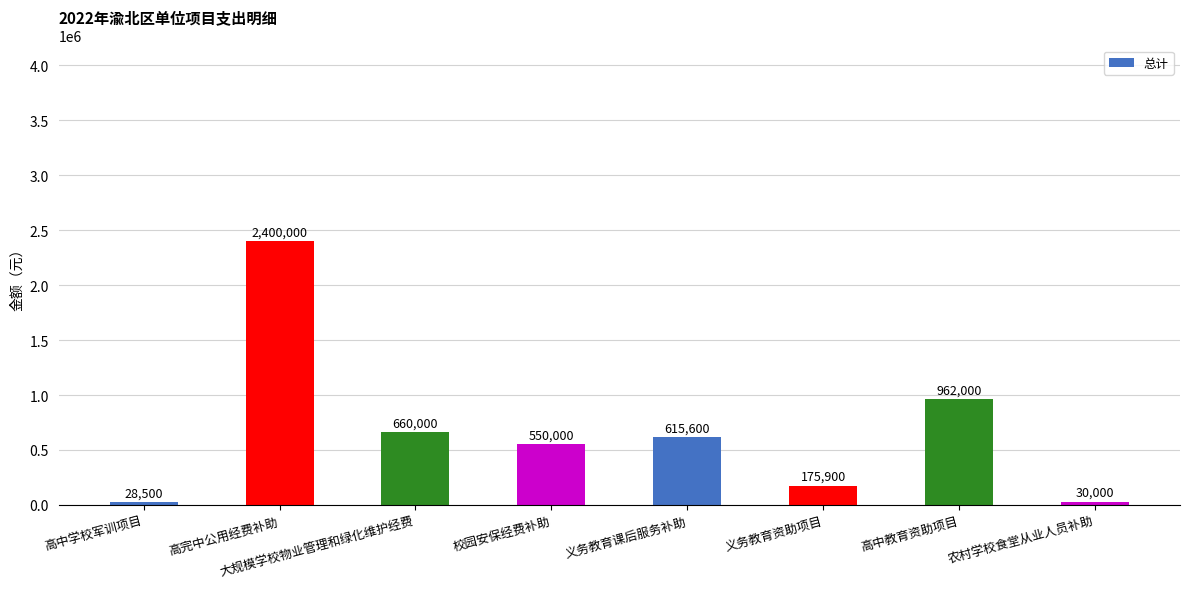

Does the chart contain stacked bars?

No